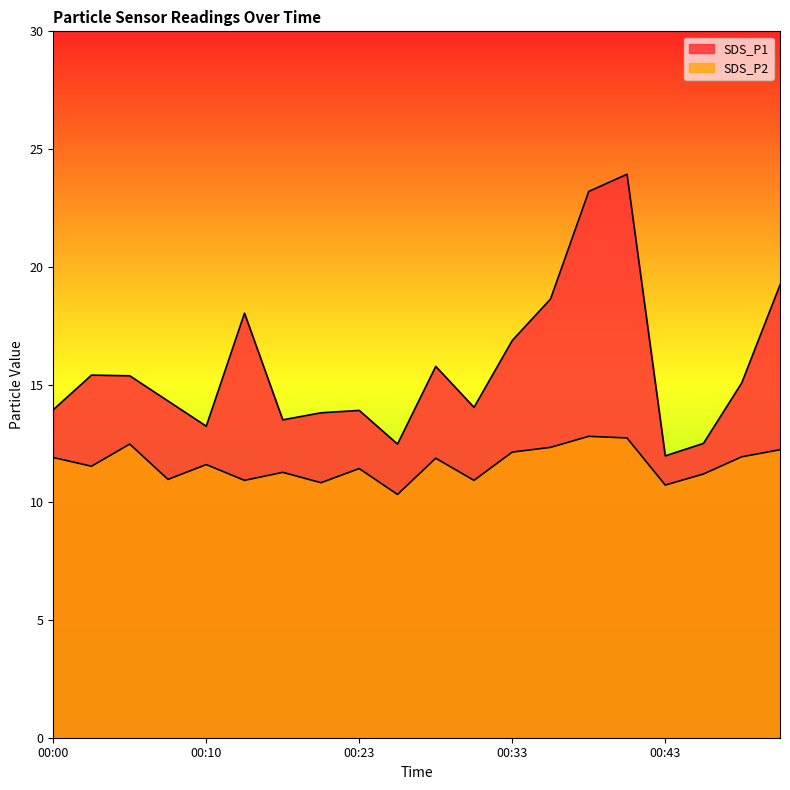

What is the difference between the highest and lowest values at 00:31?

3.1